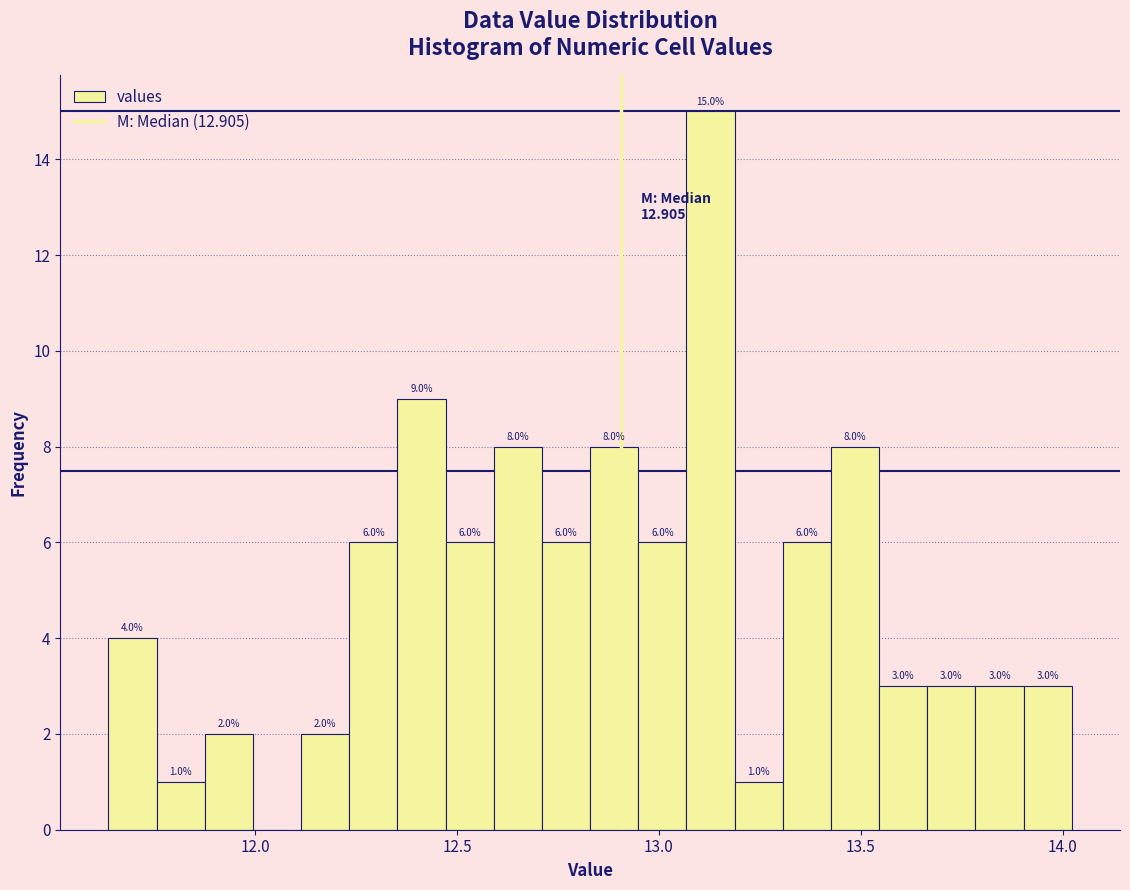

Read against the x-axis, roughly where is the centre of the tallest bar?

13.15